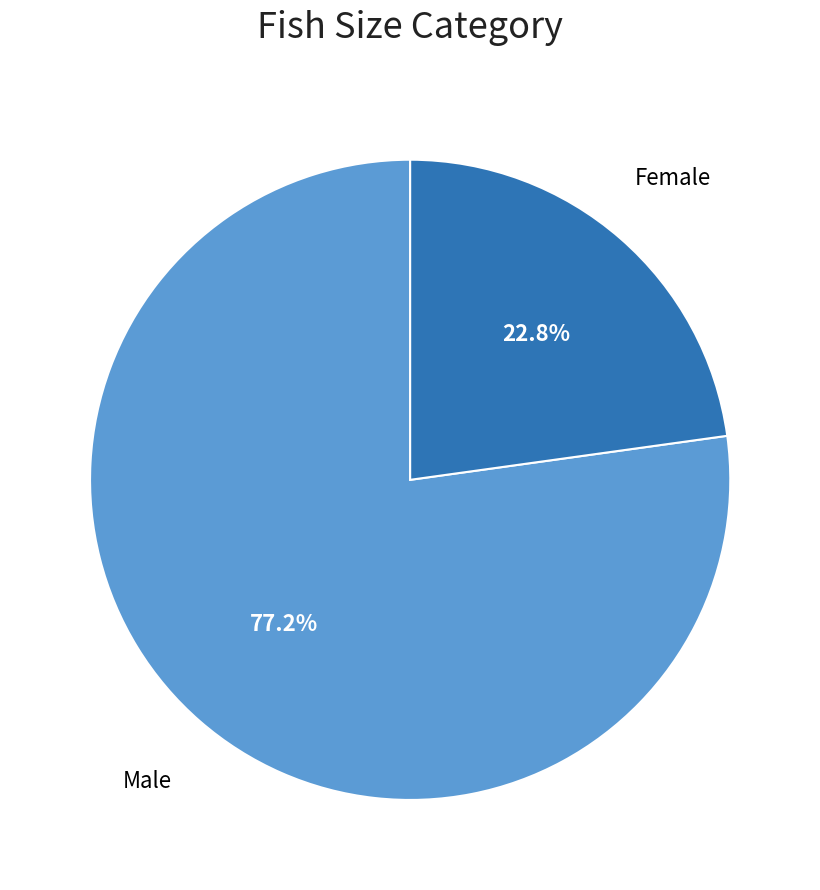

Which has a higher value, Female or Male?

Male